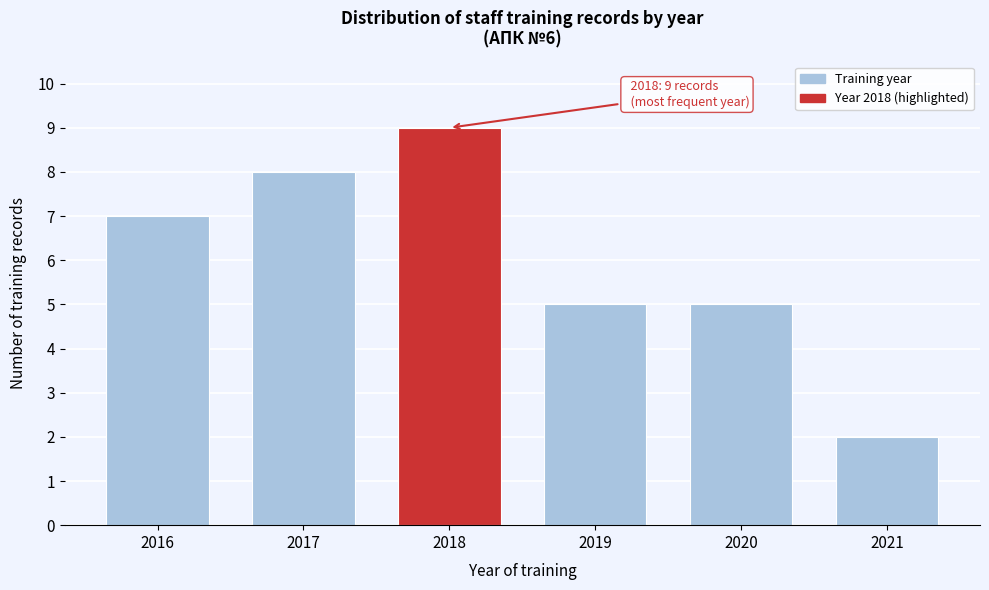

Reading left to right, extract all data points from this chart.

2016=7	2017=8	2018=9	2019=5	2020=5	2021=2